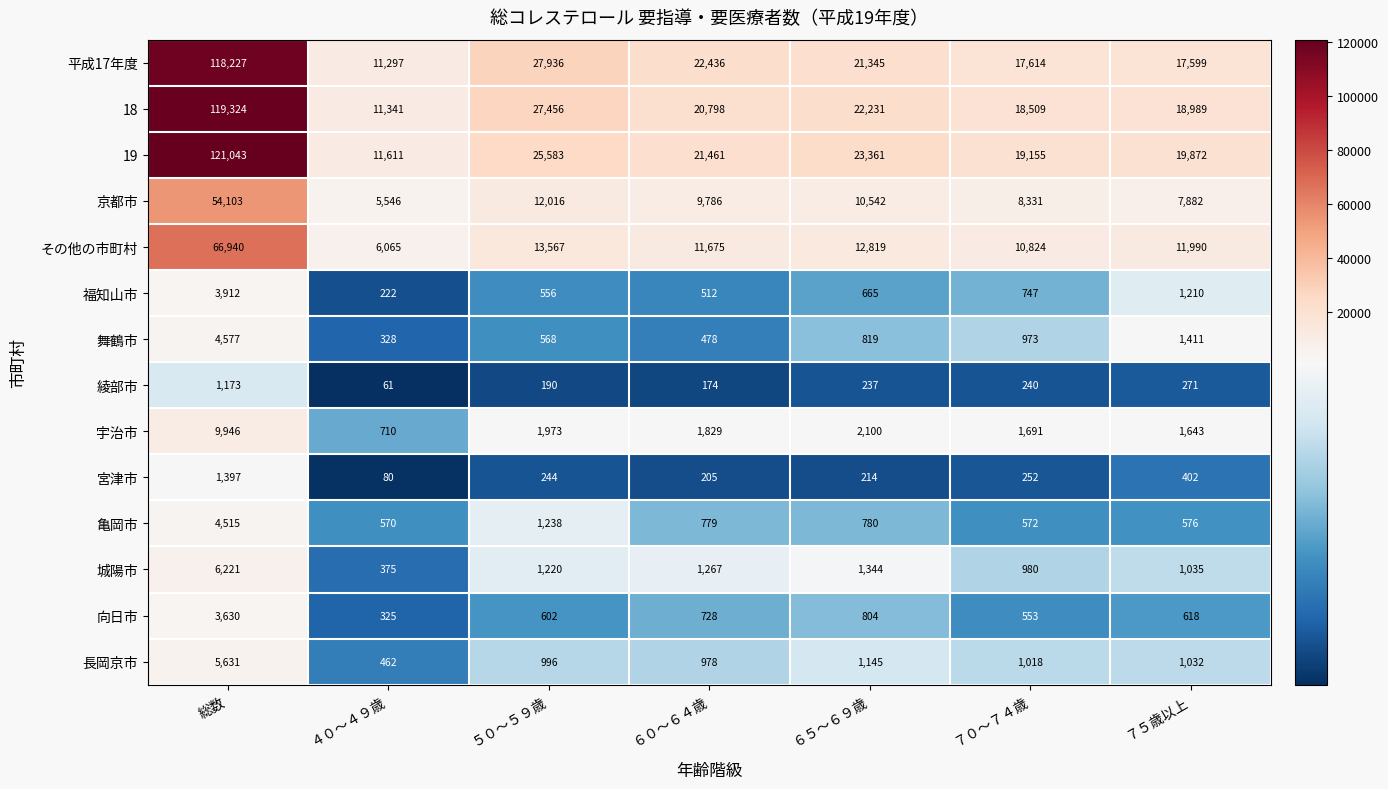

What is the approximate value of その他の市町村 at ６０～６４歳, to the nearest 10?

11680